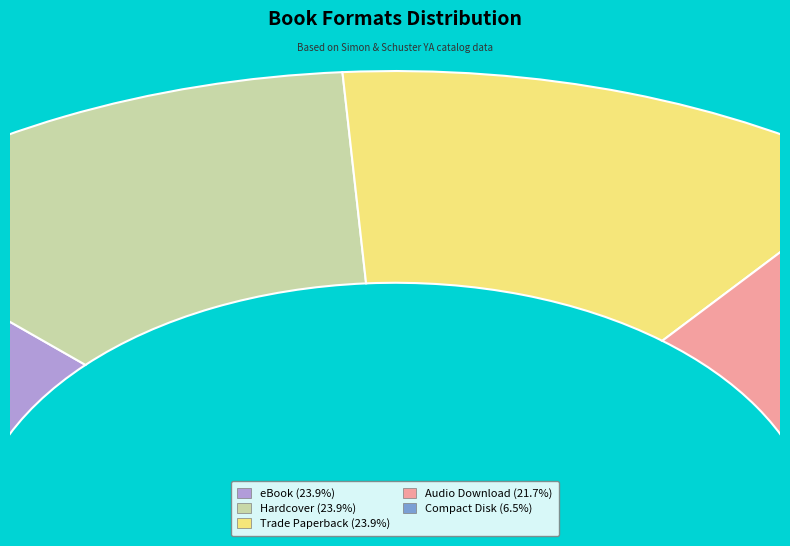

Combined, what portion of the pie is Trade Paperback and eBook?

47.8%